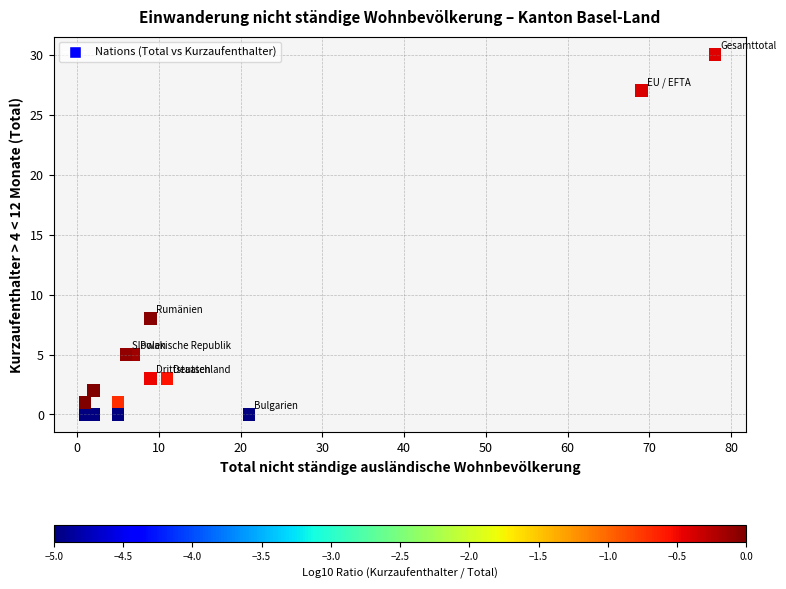

What Y value in the scatter plot is closest to 15?

8